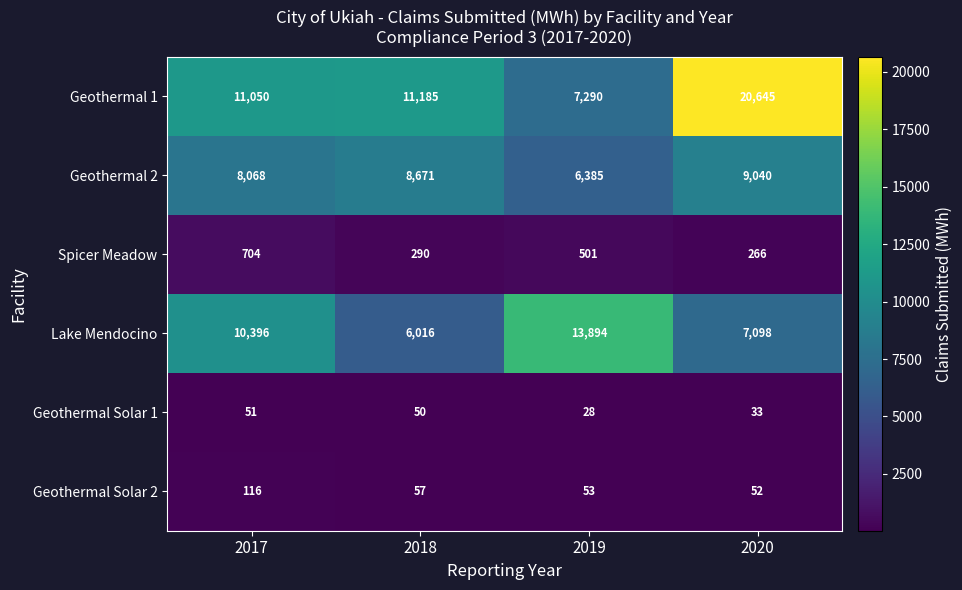

Count the number of categories in the chart.

4